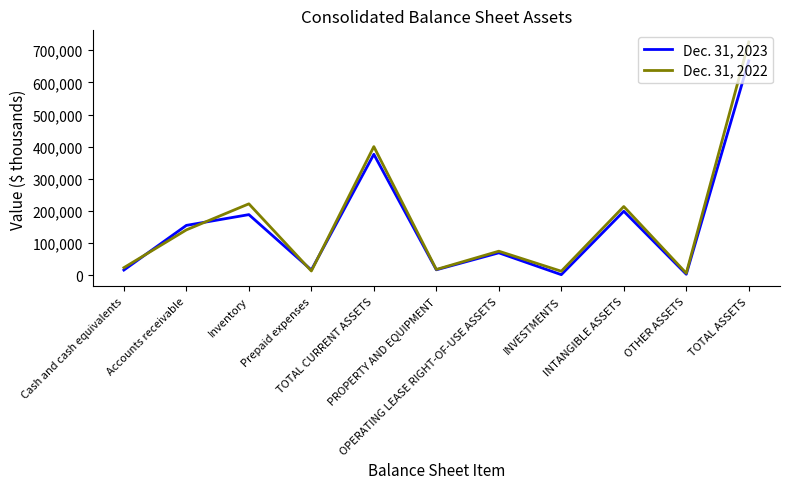

How many lines are shown in the chart?

2